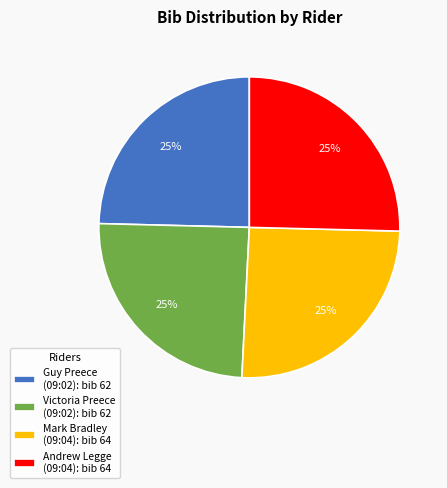

Count the number of slices in the pie.

4